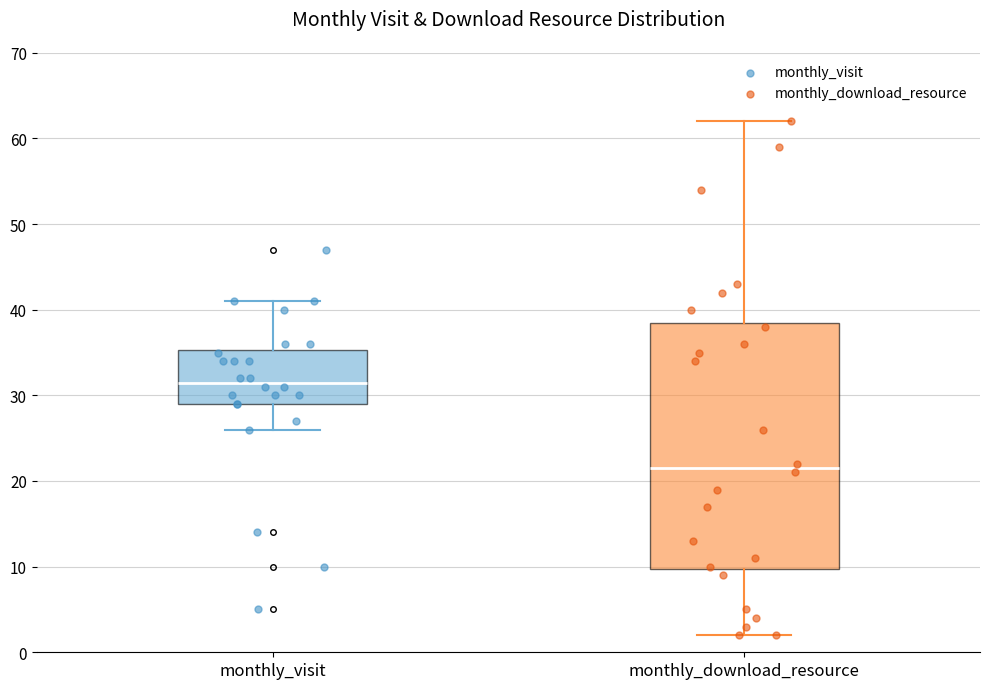

Which box's median line is the lowest?

monthly_download_resource